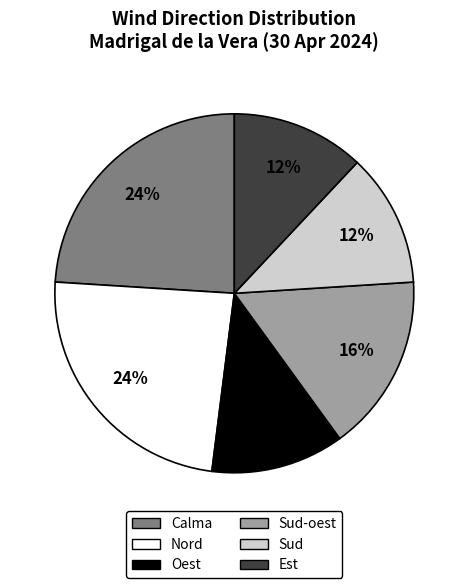

To the nearest percent, what is the average slice percentage?

17%